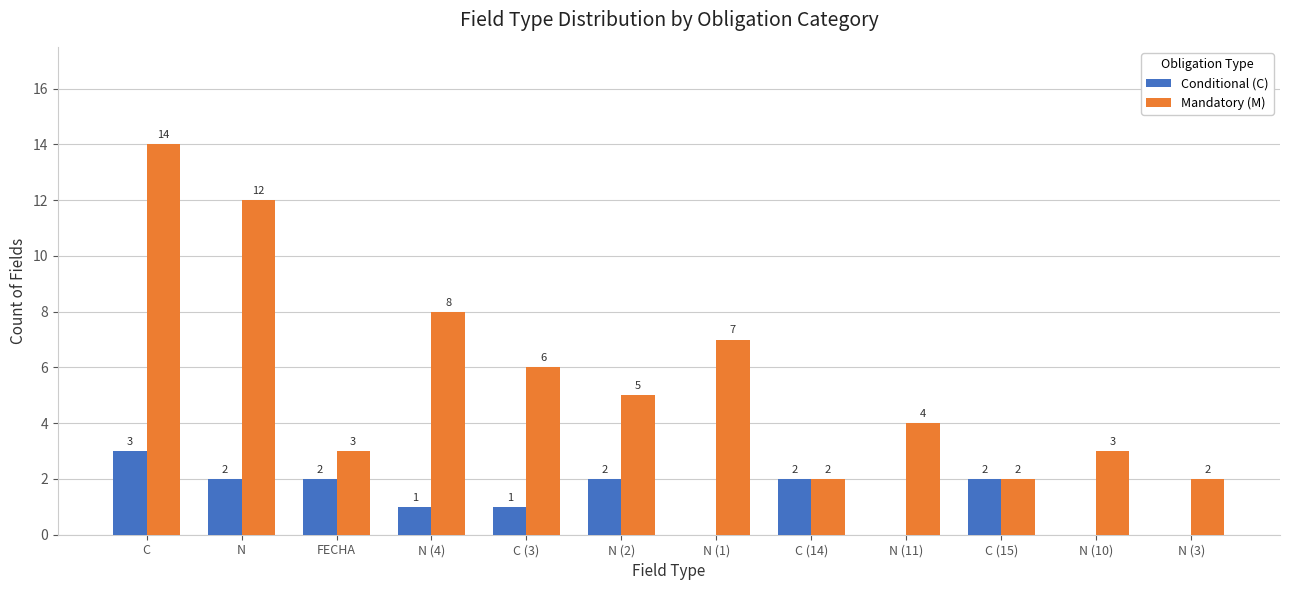

At which category is the sum across all series the highest?

C